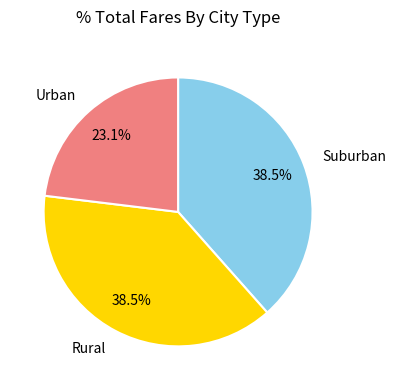

Is there a majority slice in this chart?

No